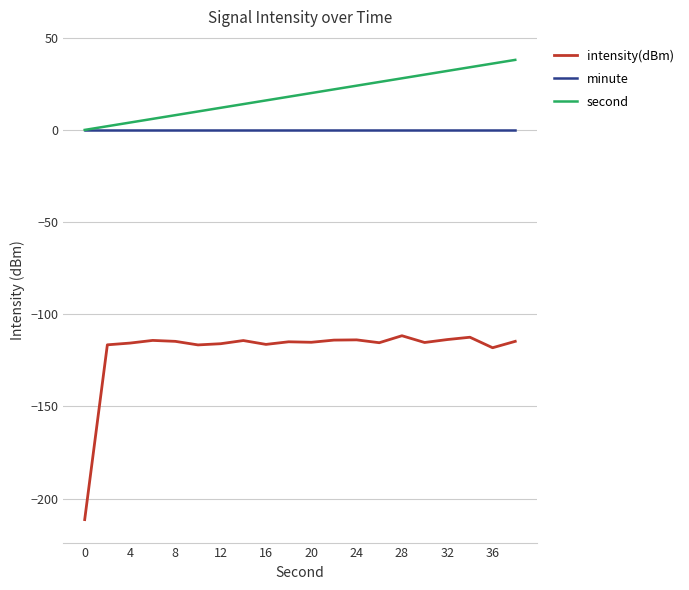

Which series has the largest total across all categories?

second